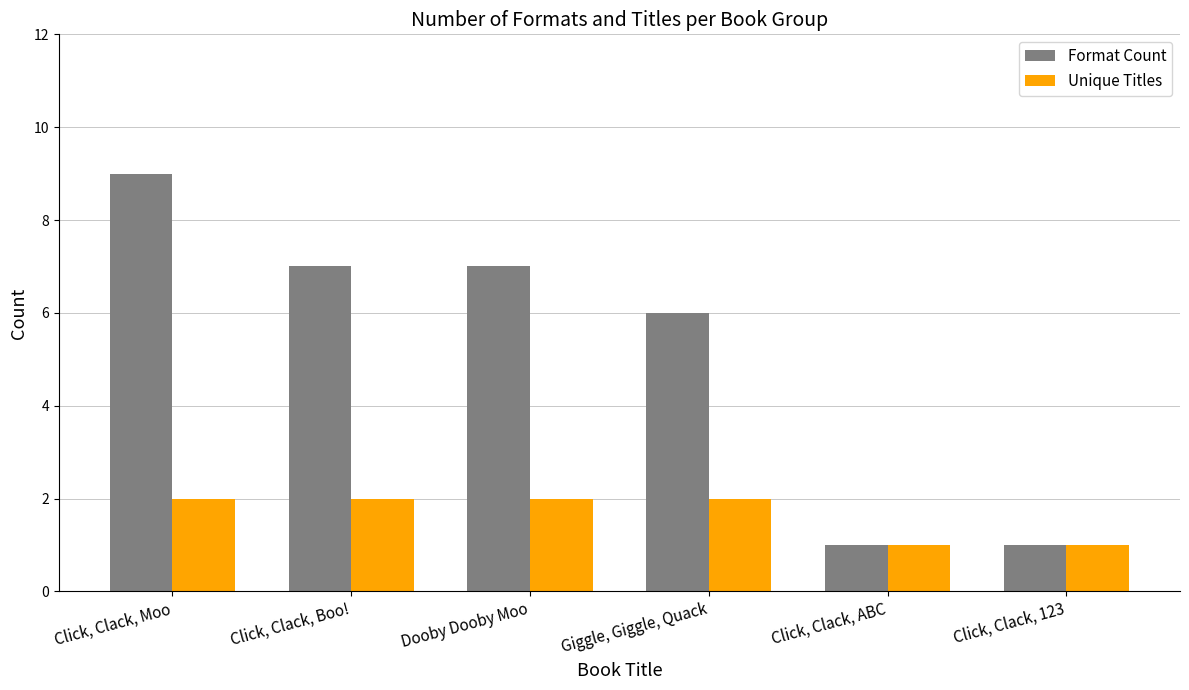

Is it true that Format Count equals 9 at Click, Clack, Boo!?

False